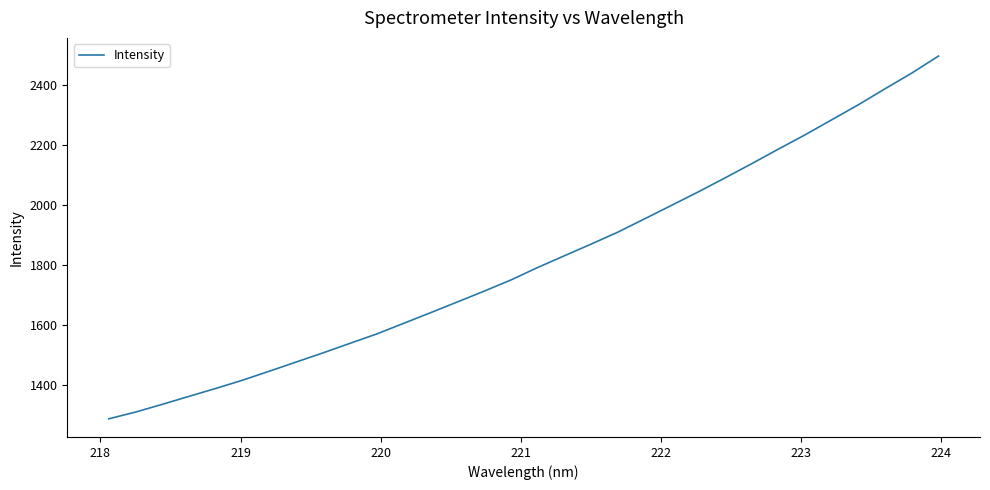

What is the difference between the maximum and minimum values?

1209.8